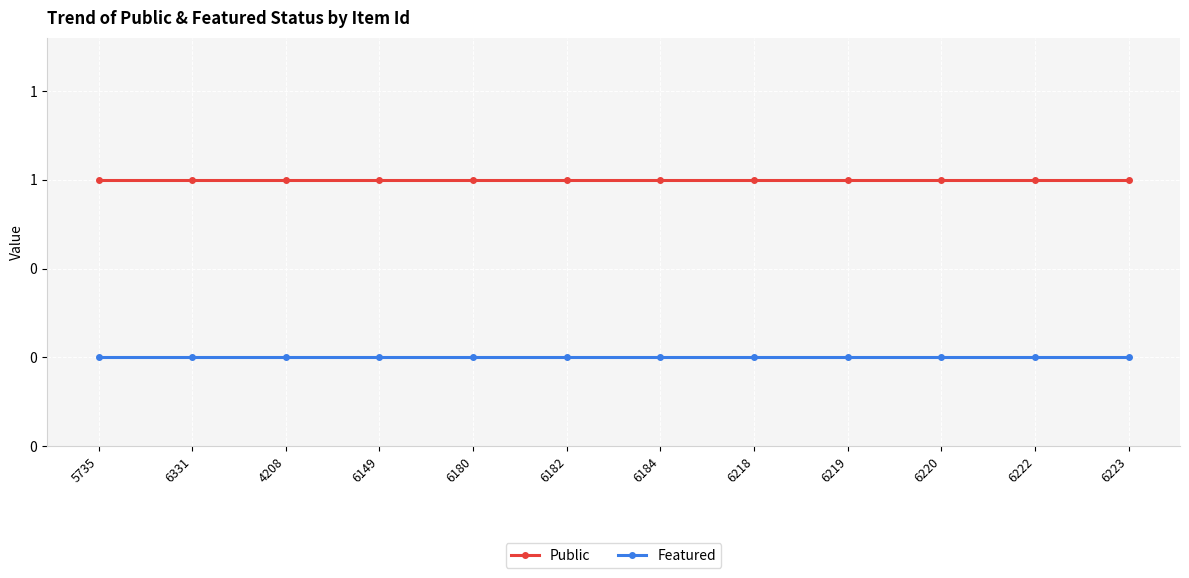

Is it true that Public equals 0 at 6223?

False